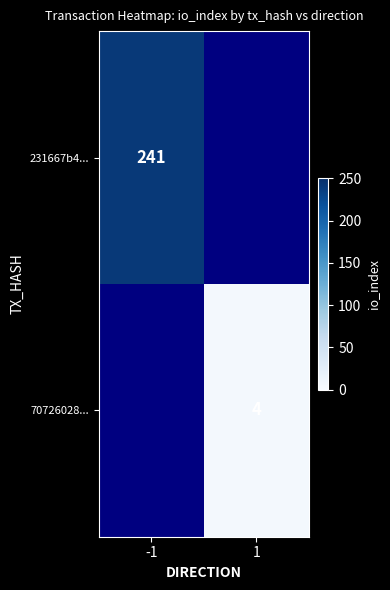

Between 1 and -1, which is larger?

-1